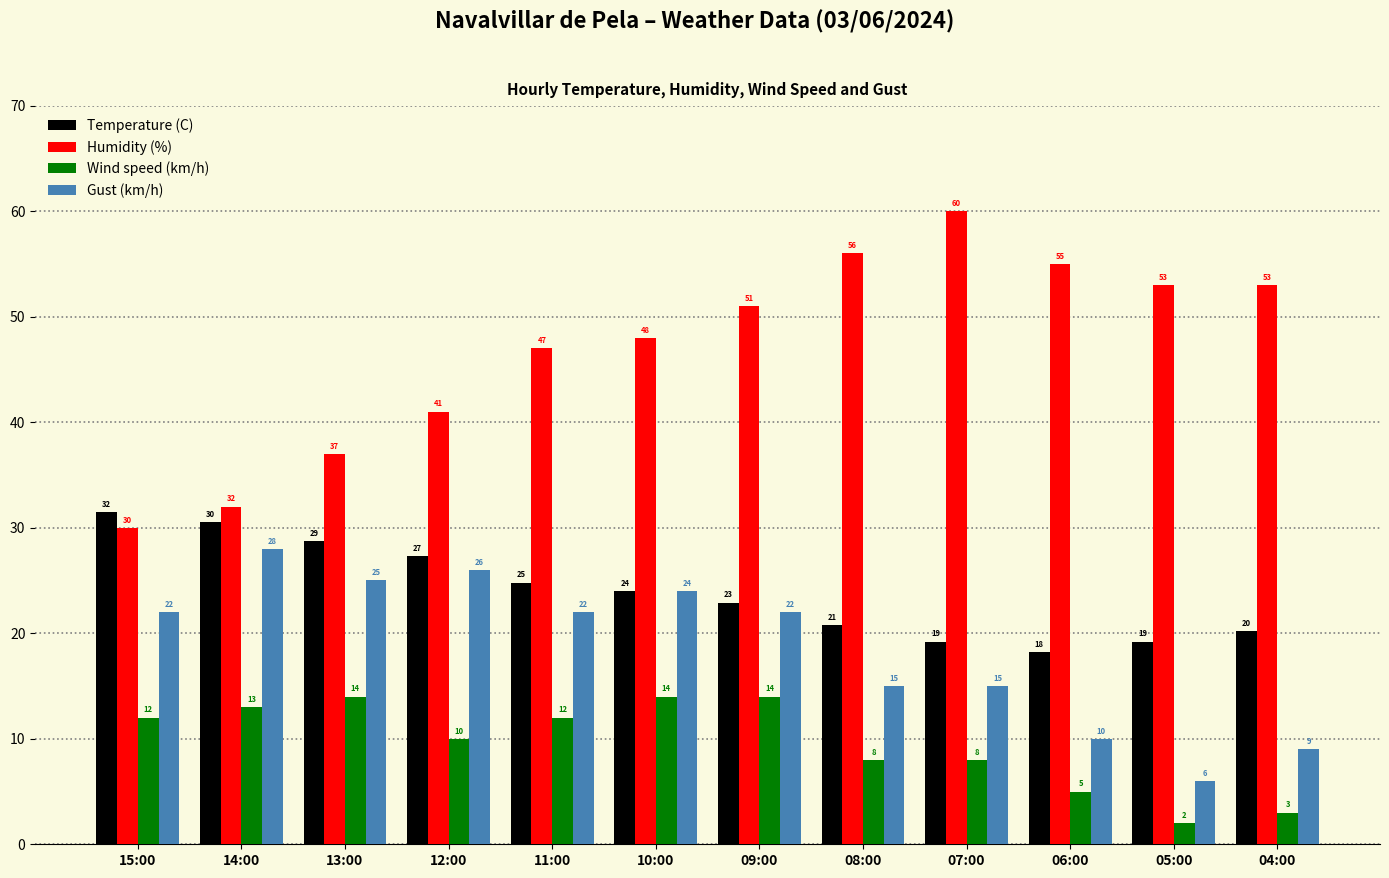

The Humidity (%) series shows 30.5 at 11:00. True or false?

False